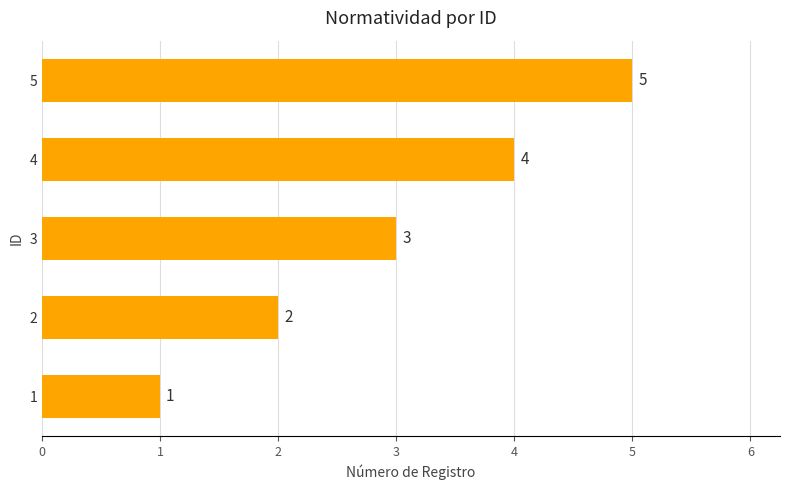

List the labels in order of value, largest first.

5, 4, 3, 2, 1